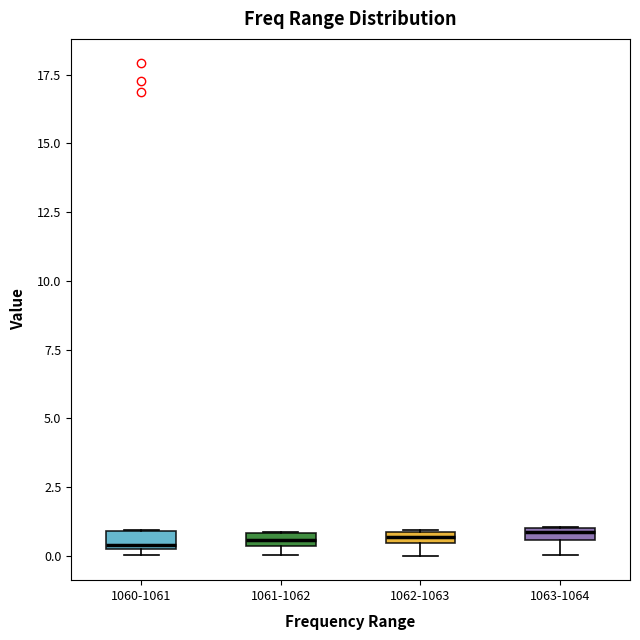

Where is the lower edge of the box for 1062-1063 on the y-axis? The values are not printed on the chart, so give them approximately, as read against the axis.

0.5